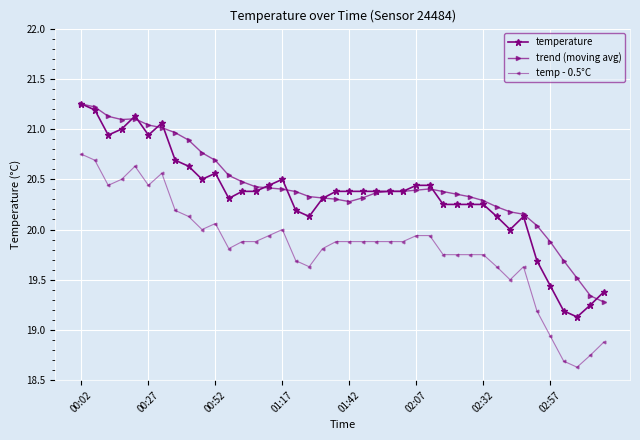

What is the minimum value shown in the chart?

18.6